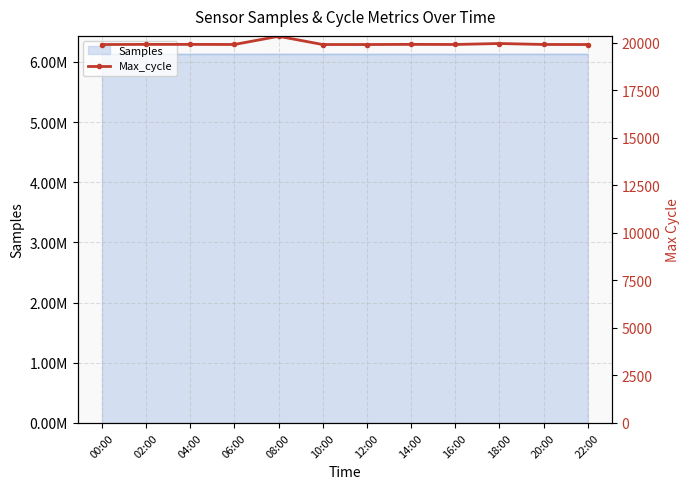

At which label is the value closest to 20125?

18:00